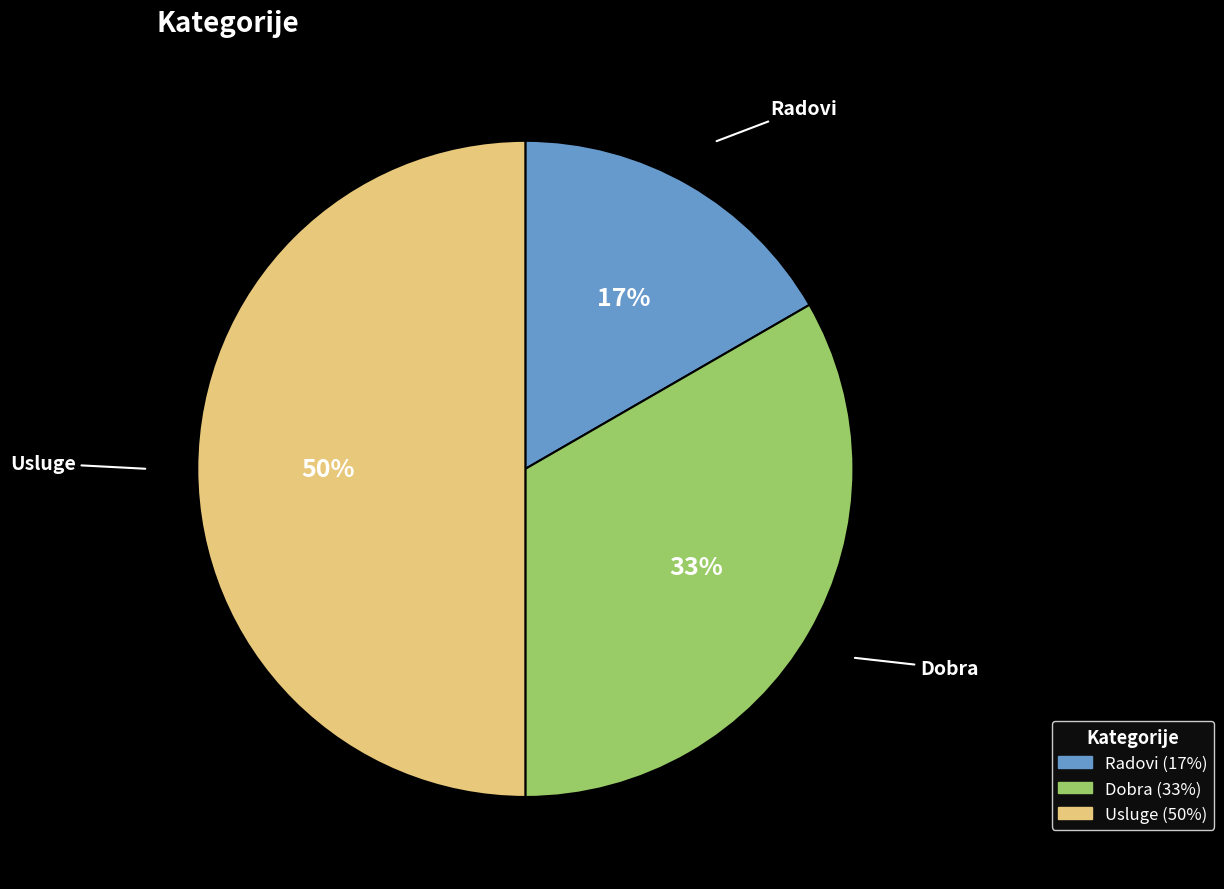

How many slices are in this pie chart?

3